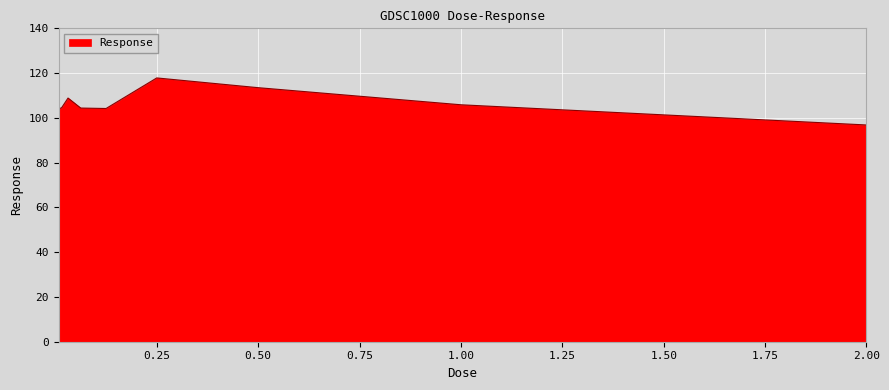

What is the minimum value shown in the chart?

96.8